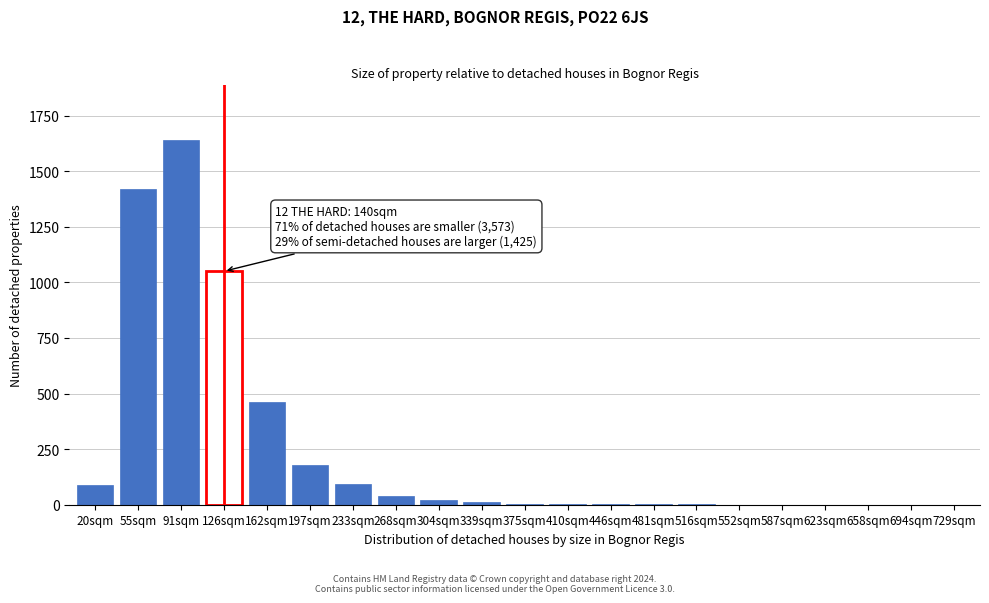

The chart shows a value of 0 at 587sqm. True or false?

True